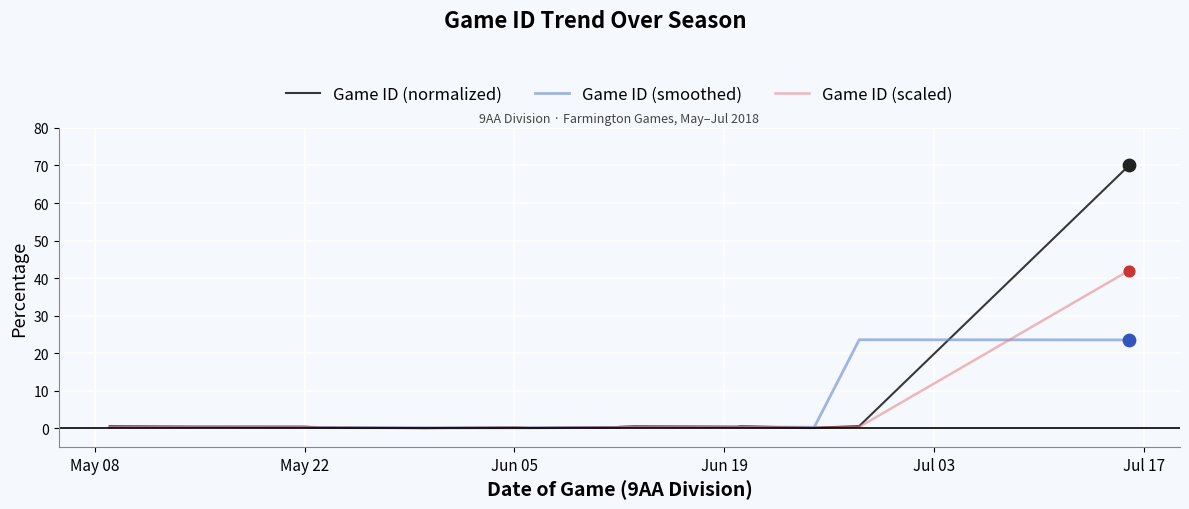

Which series has the largest total across all categories?

Game ID (normalized)